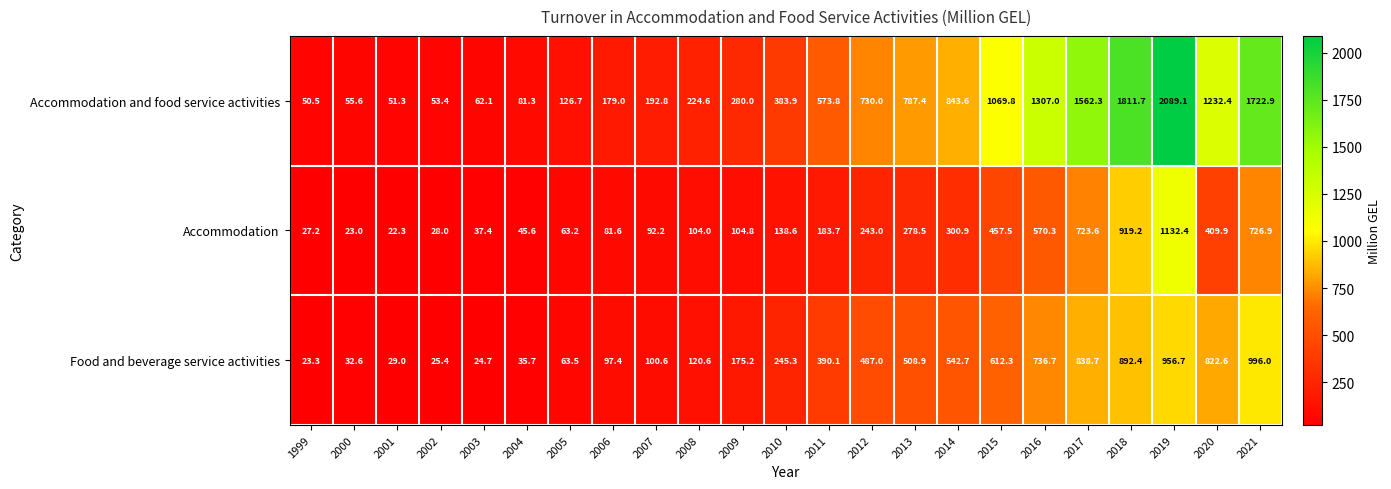

Count the number of categories in the chart.

23